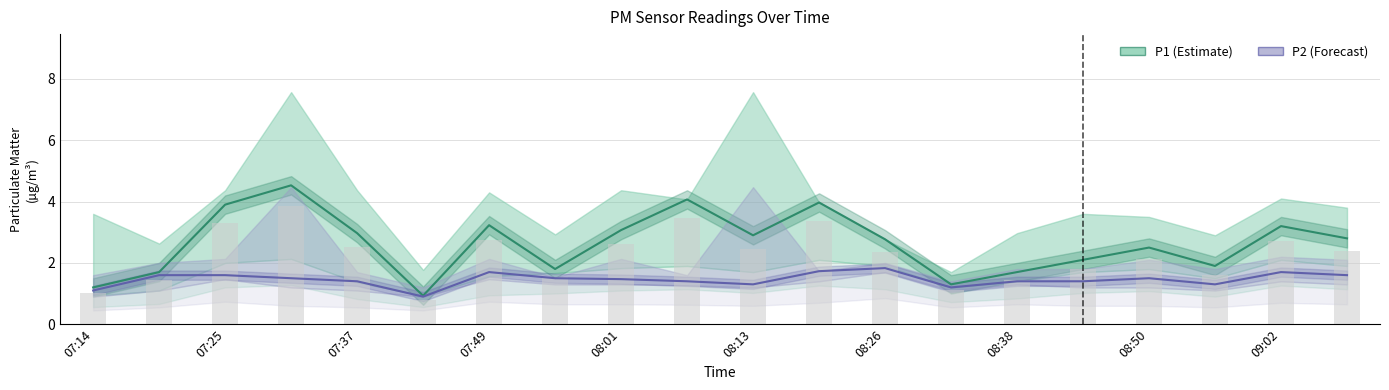

Rank the series at 07:25 from highest to lowest value.

P1, P2